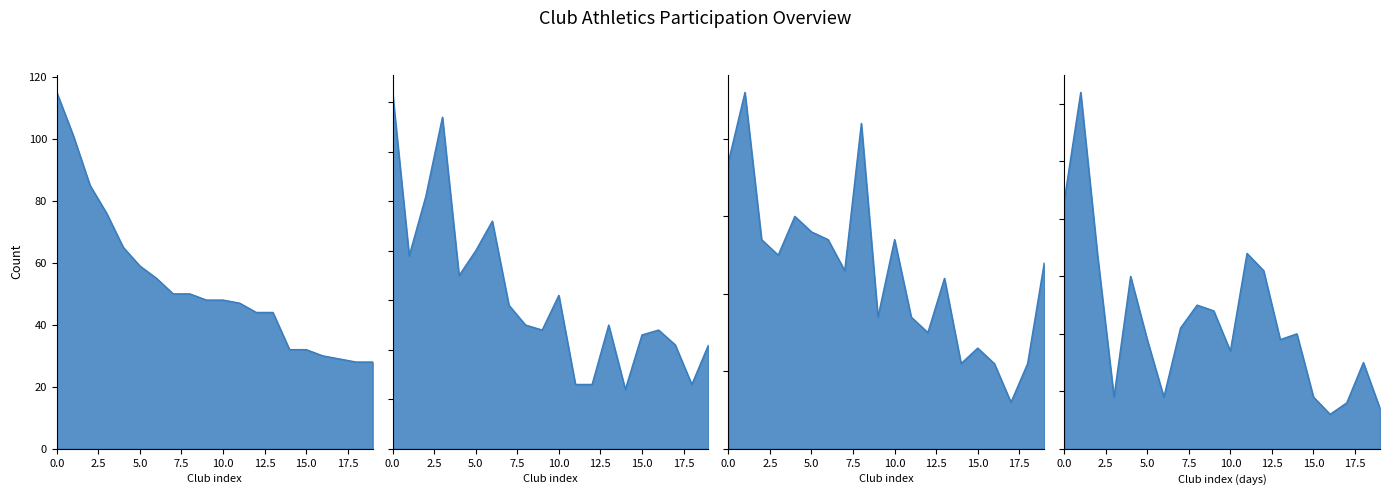

Which has a higher value, 18 or 9?

9